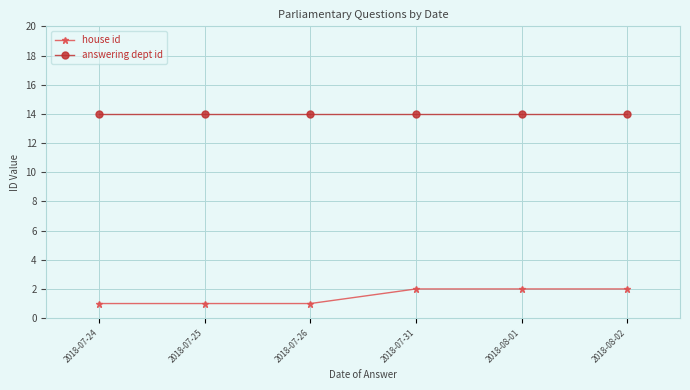

What is the average value of the house id series?

2